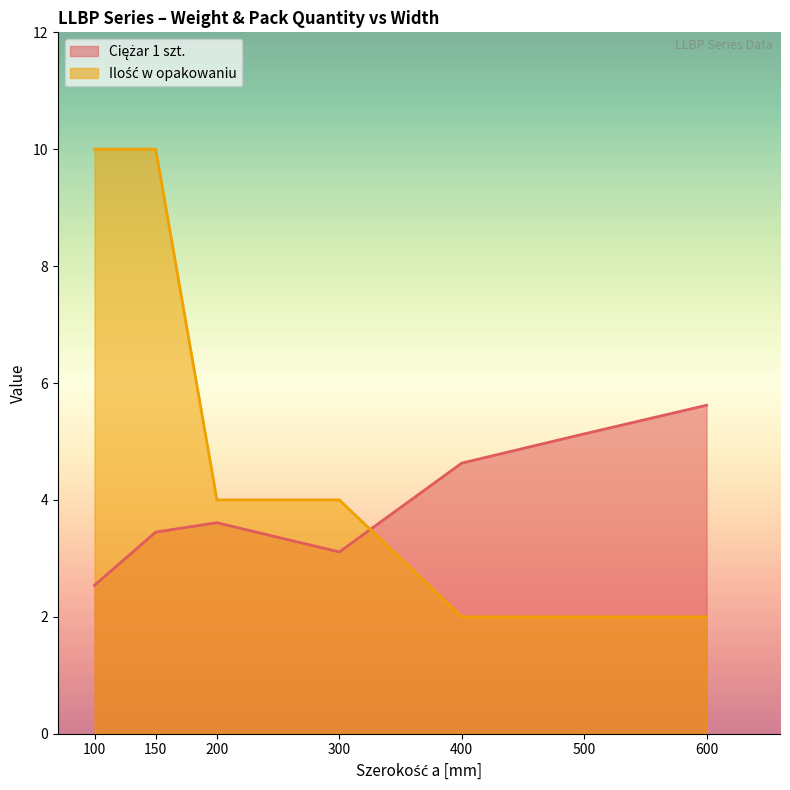

Between which two adjacent categories do Ilość w opakowaniu and Ciężar 1 szt. first intersect?

300 and 400